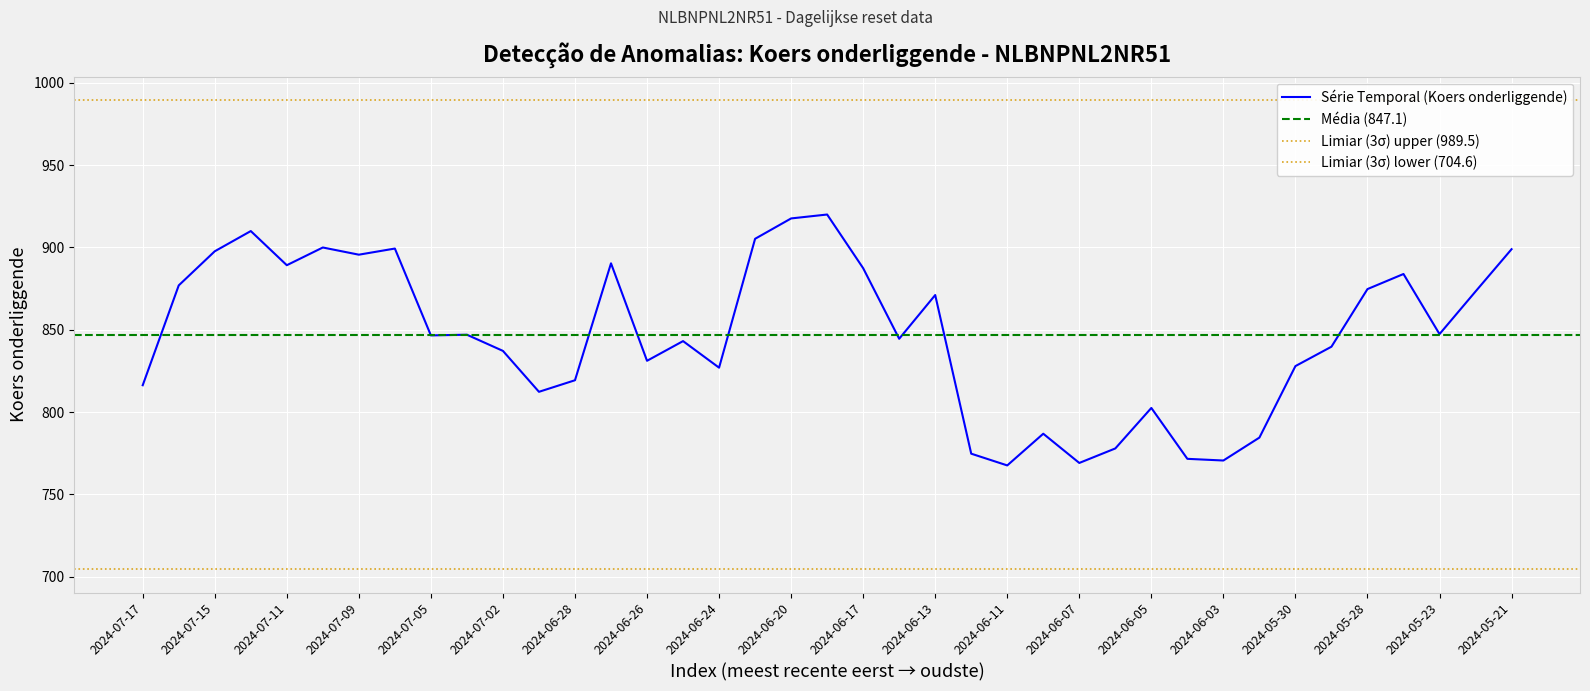

List the labels in order of value, largest first.

2024-06-18, 2024-06-20, 2024-07-12, 2024-06-21, 2024-07-10, 2024-07-08, 2024-05-21, 2024-07-15, 2024-07-09, 2024-06-27, 2024-07-11, 2024-06-17, 2024-05-24, 2024-07-16, 2024-05-28, 2024-05-22, 2024-06-13, 2024-05-23, 2024-07-03, 2024-07-05, 2024-06-14, 2024-06-25, 2024-05-29, 2024-07-02, 2024-06-26, 2024-05-30, 2024-06-24, 2024-06-28, 2024-07-17, 2024-07-01, 2024-06-05, 2024-06-10, 2024-05-31, 2024-06-06, 2024-06-12, 2024-06-04, 2024-06-03, 2024-06-07, 2024-06-11